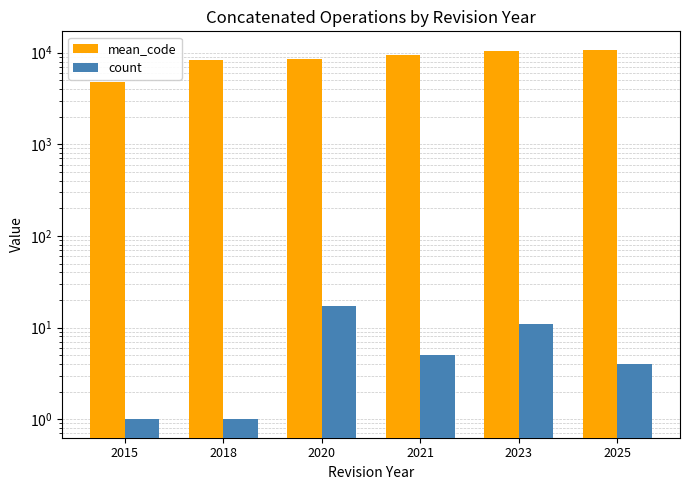

What is the difference between the maximum and minimum values in the mean_code series?

5898